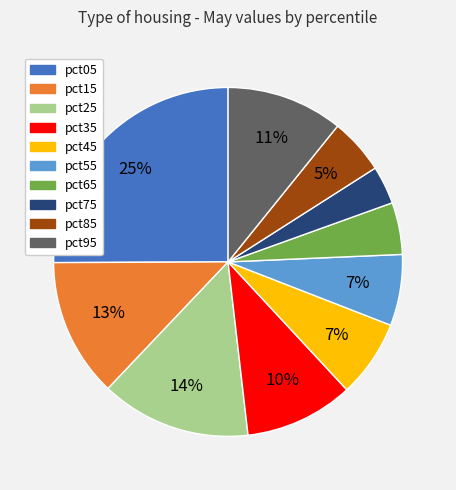

Which has a higher value, pct85 or pct35?

pct35